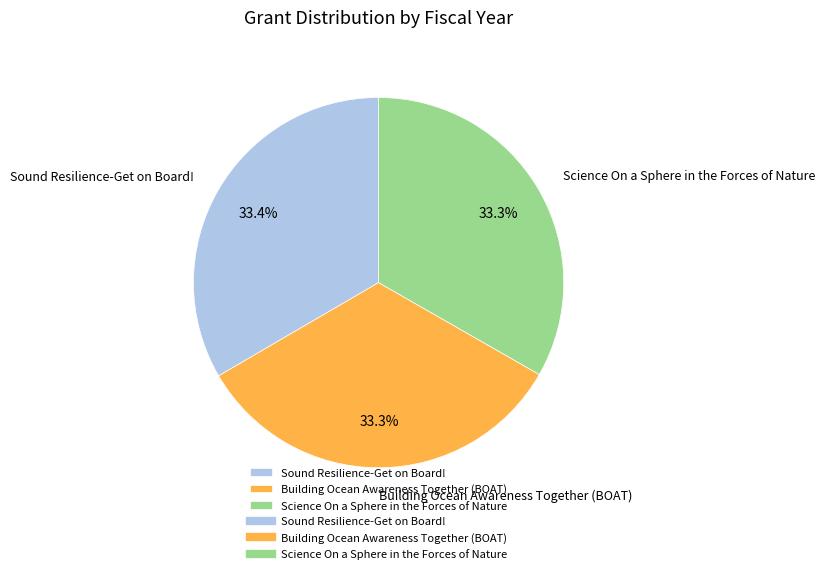

What is the total percentage of Sound Resilience-Get on Board! and Building Ocean Awareness Together (BOAT)?

66.7%